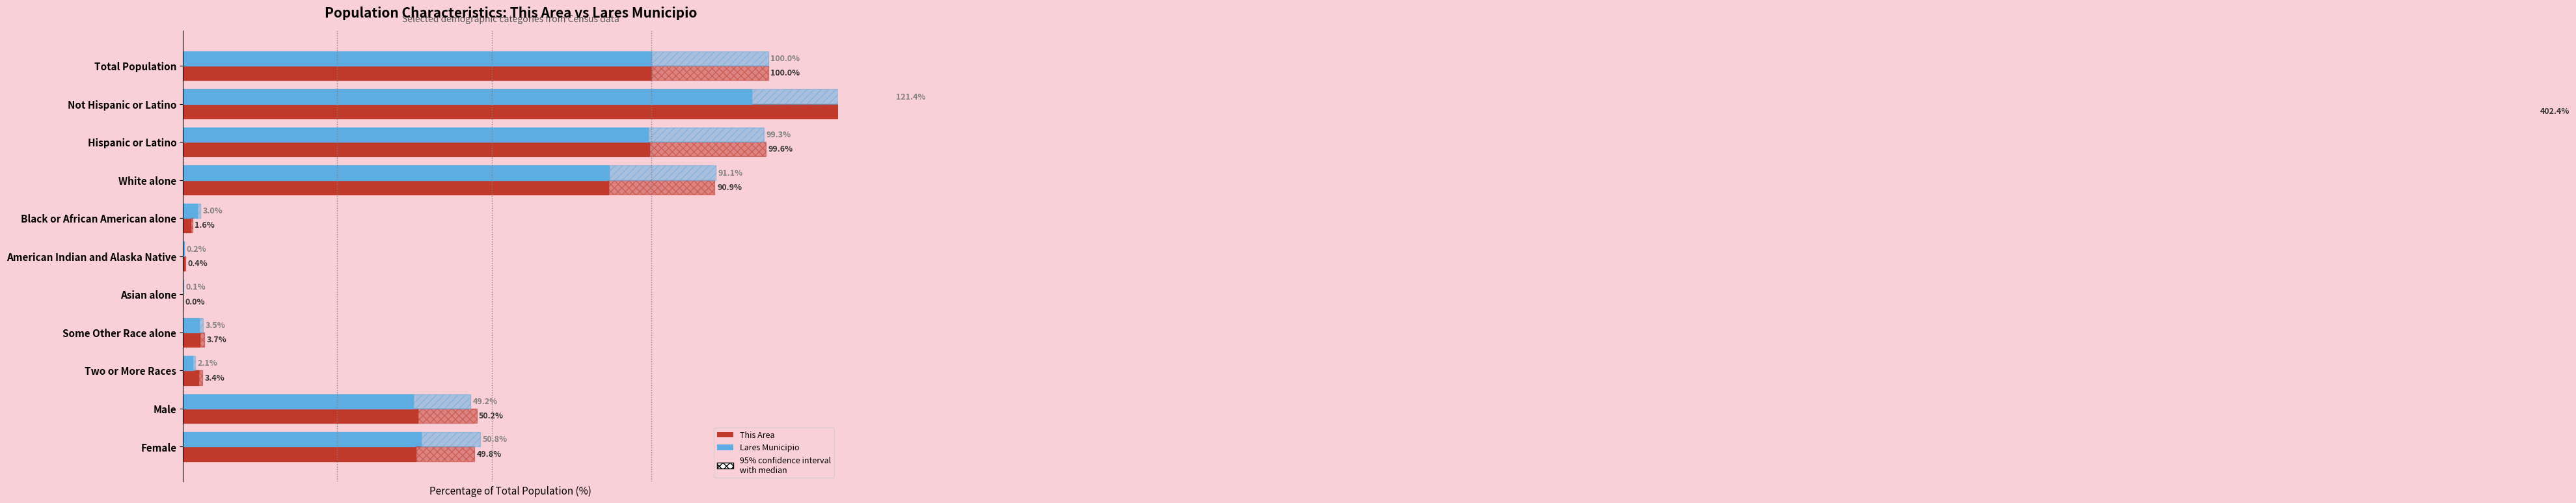

What is the greatest value displayed?

402.4